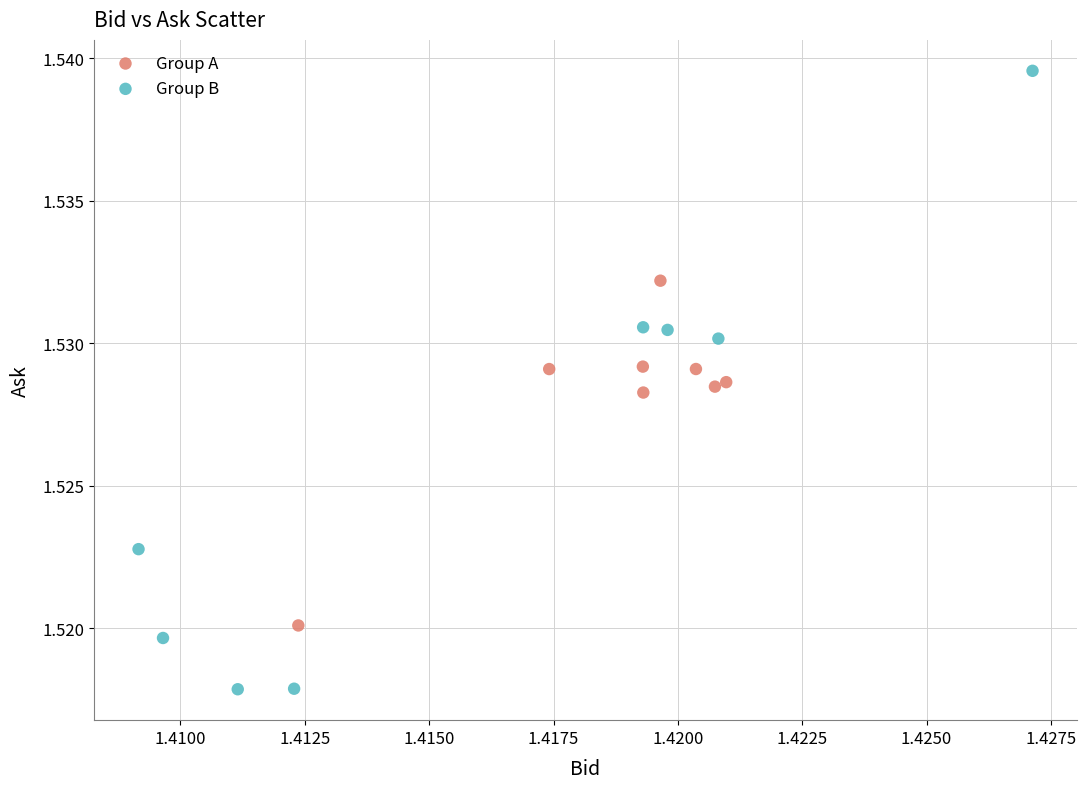

What are all the series names shown in the legend?

Group A, Group B